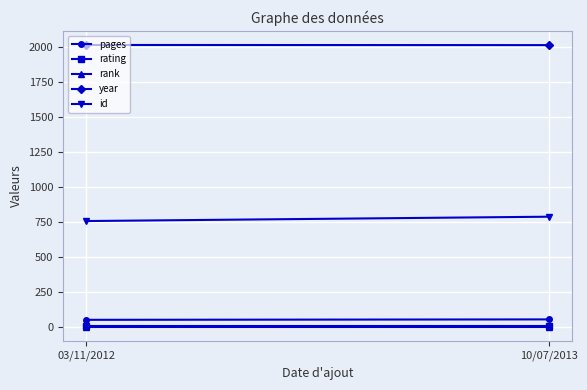

How many lines are shown in the chart?

5